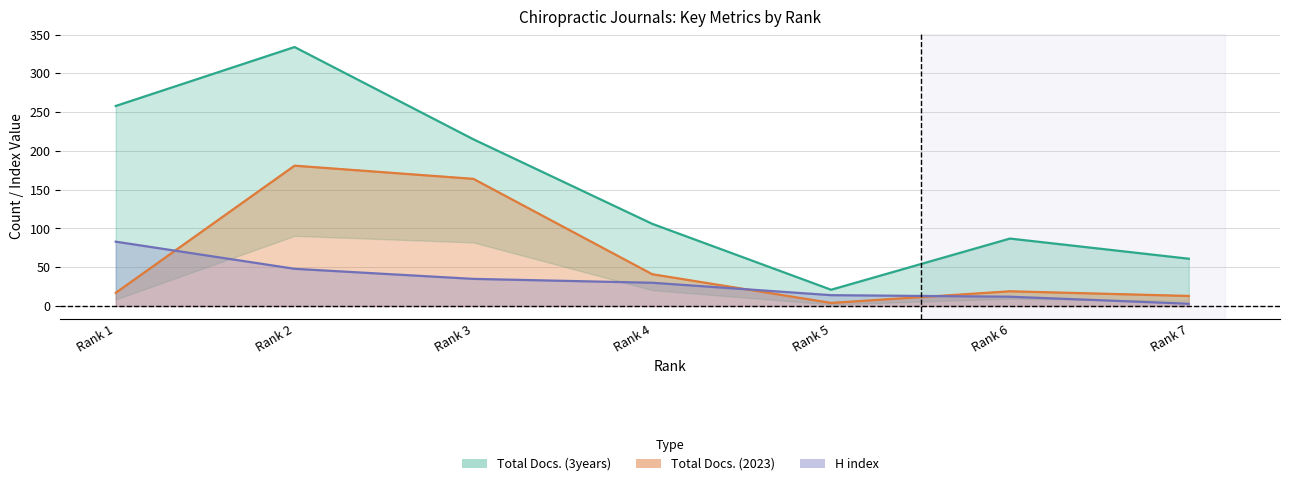

What is the value of the Total Docs. (2023) point at the 5th from the left?

4